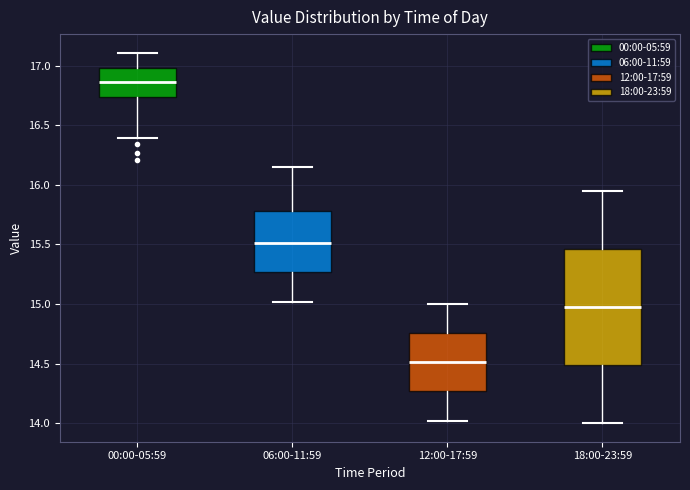

Reading left to right, transcribe this box plot: for each box, give where its median line is, the range the box spans, and where its two whiskers end, as read against the y-axis. The values are not printed on the chart, so give them approximately, as read against the axis.

00:00-05:59: median 16.85, box 16.75 to 17.00, whiskers 16.40 to 17.10
06:00-11:59: median 15.50, box 15.25 to 15.80, whiskers 15.00 to 16.15
12:00-17:59: median 14.50, box 14.25 to 14.75, whiskers 14.00 to 15.00
18:00-23:59: median 15.00, box 14.50 to 15.45, whiskers 14.00 to 15.95